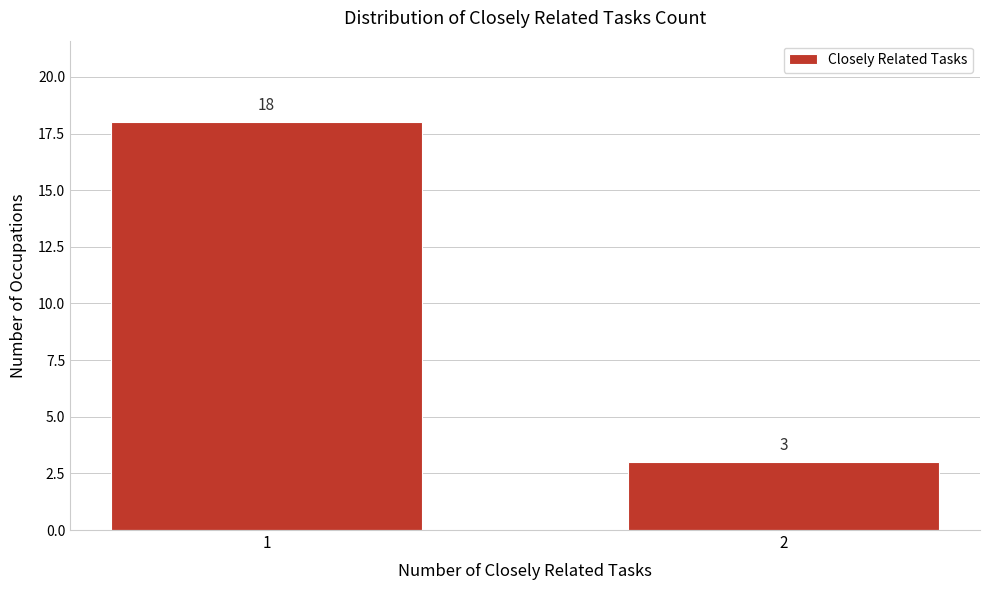

Reading left to right, extract all data points from this chart.

1=18	2=3